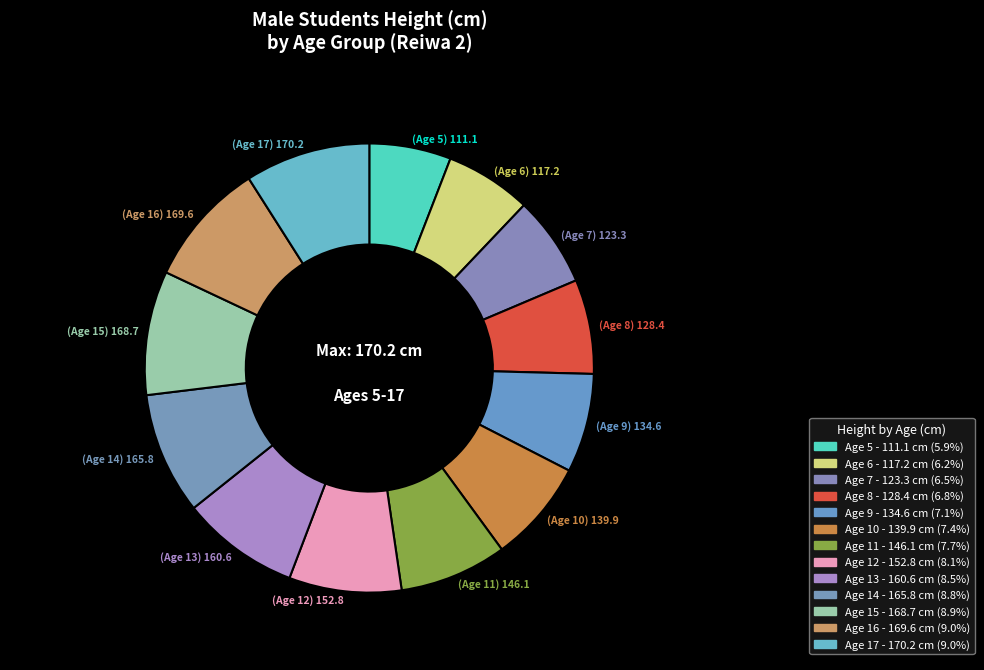

How many segments does this pie chart have?

13